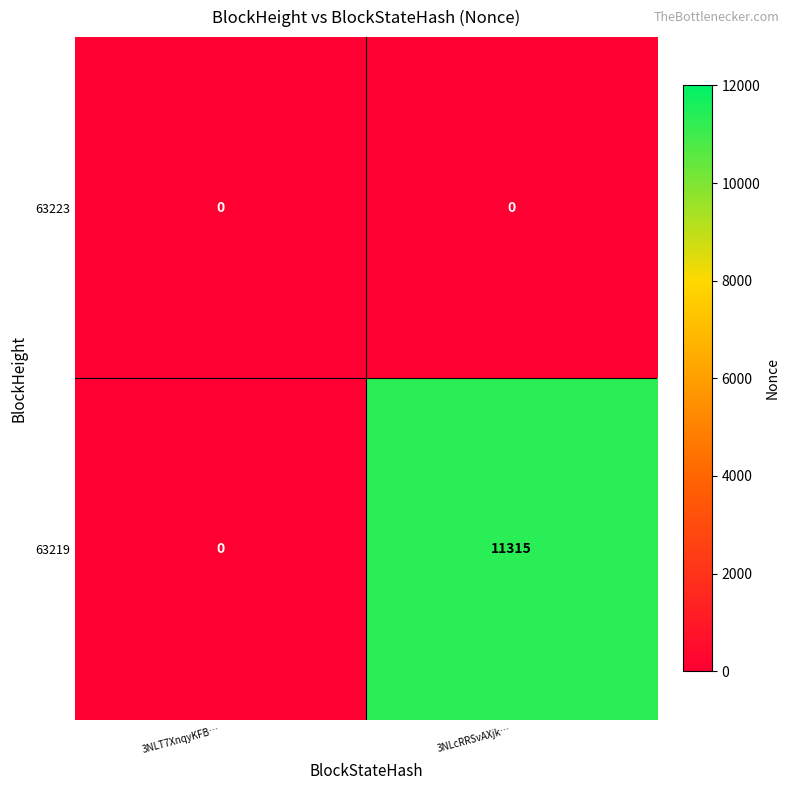

The 63219 series shows 11315 at 3NLcRRSvAXjk…. True or false?

True